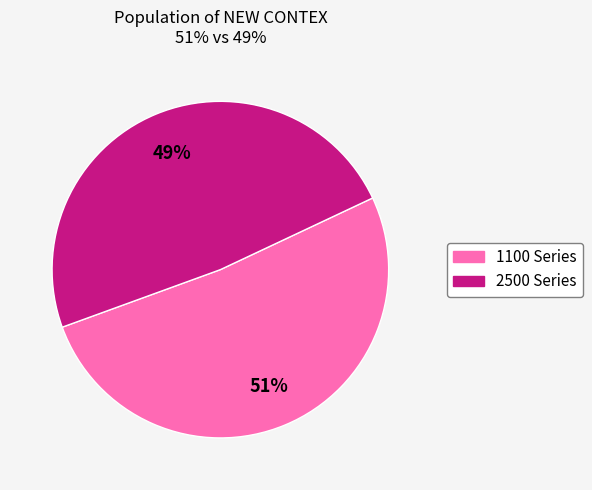

Is there a majority slice in this chart?

Yes